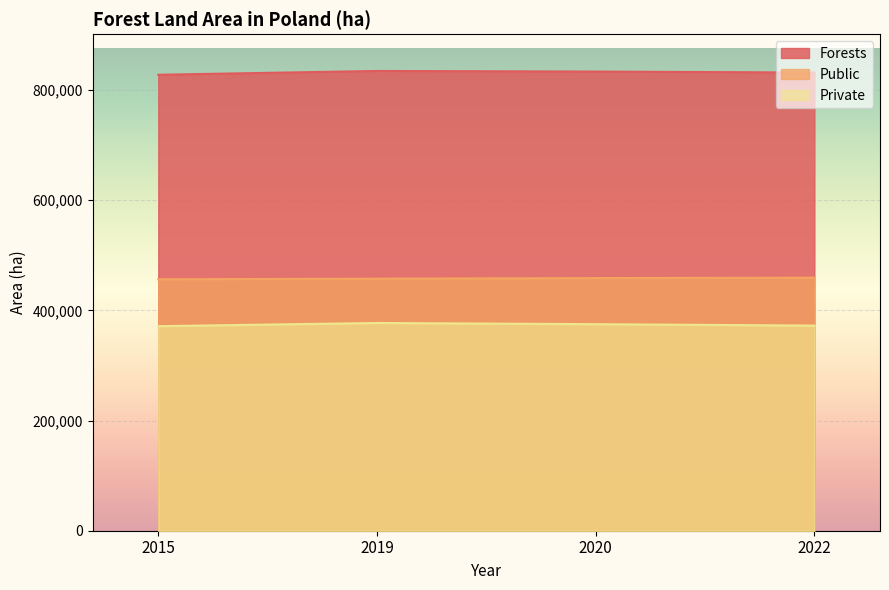

Rank the series at 2020 from highest to lowest value.

Forests, Public, Private